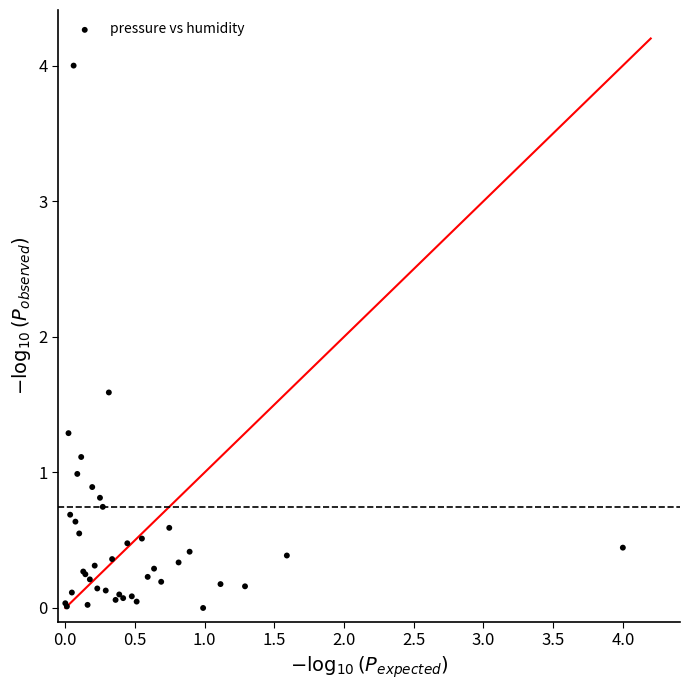

What Y value in the scatter plot is closest to 2?

1.6